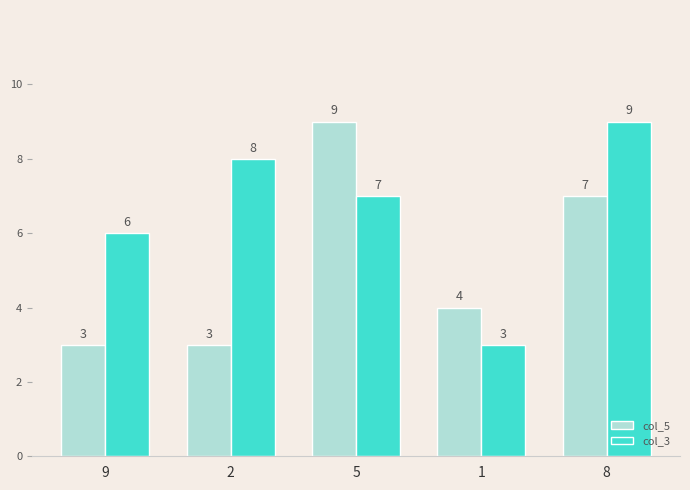

Reading left to right, extract all data points from this chart.

col_5: 9=3	2=3	5=9	1=4	8=7
col_3: 9=6	2=8	5=7	1=3	8=9